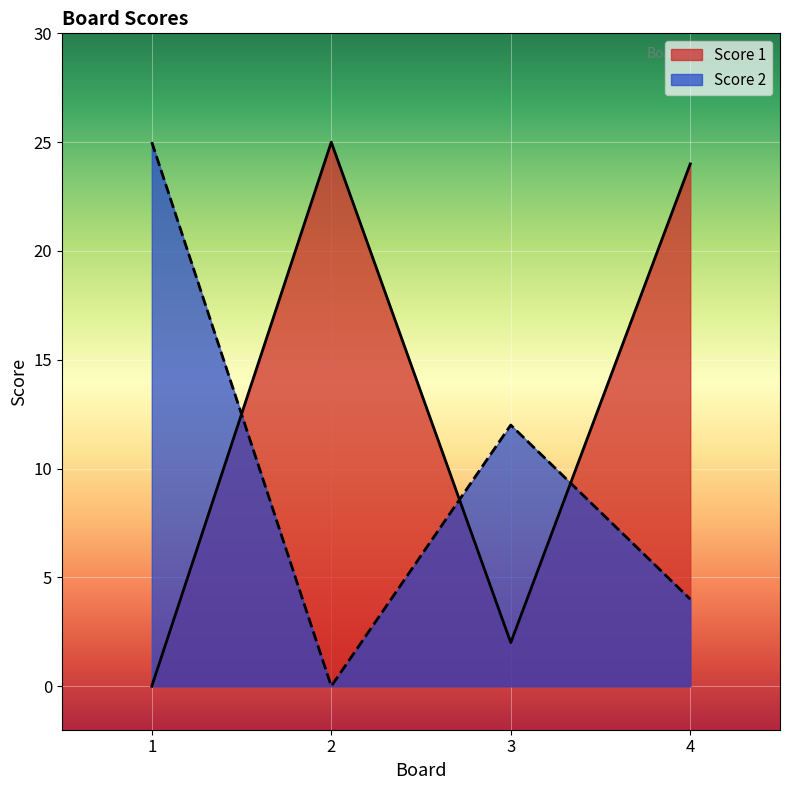

What is the total value across all series at 2?

25